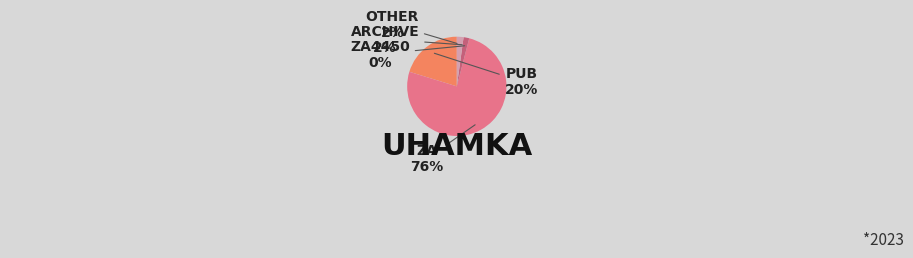

To the nearest percent, what is the average slice percentage?

20%